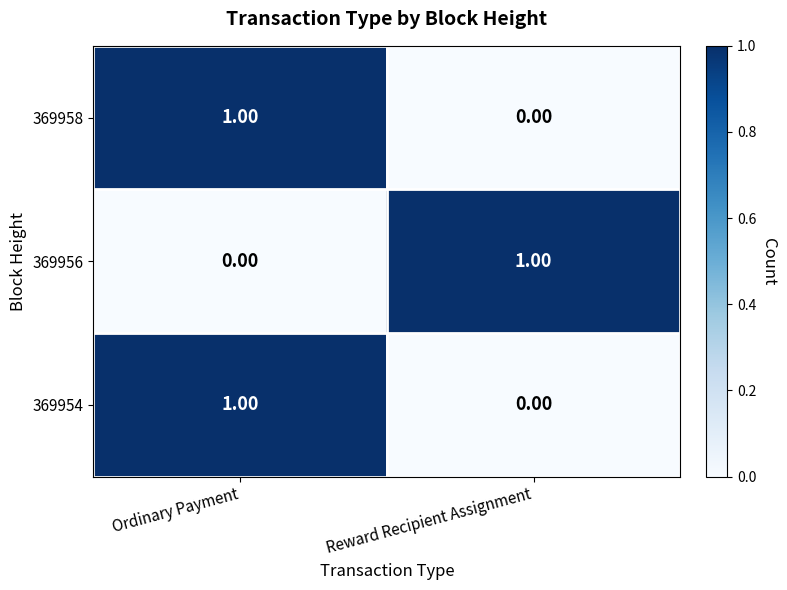

At which label is 369956 closest to 0?

Ordinary Payment